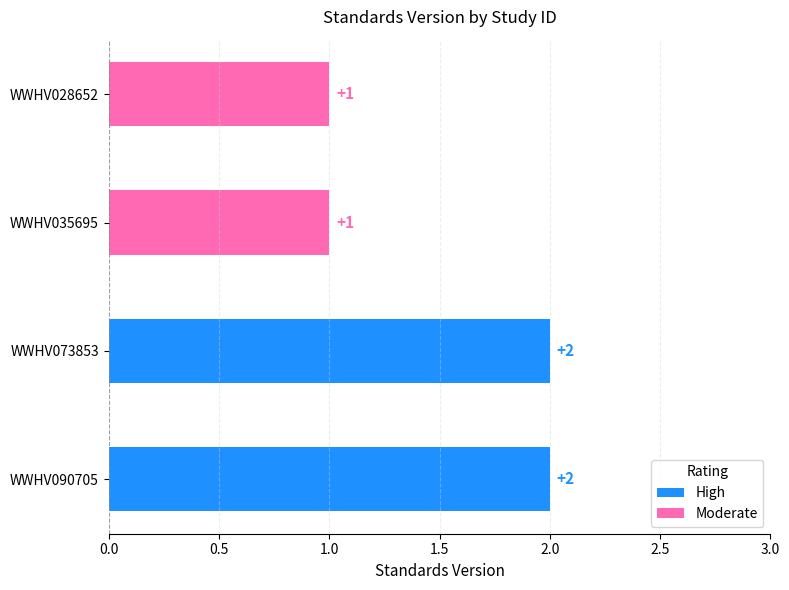

Reading bottom to top, transcribe all the data shown in this chart.

2	2	1	1